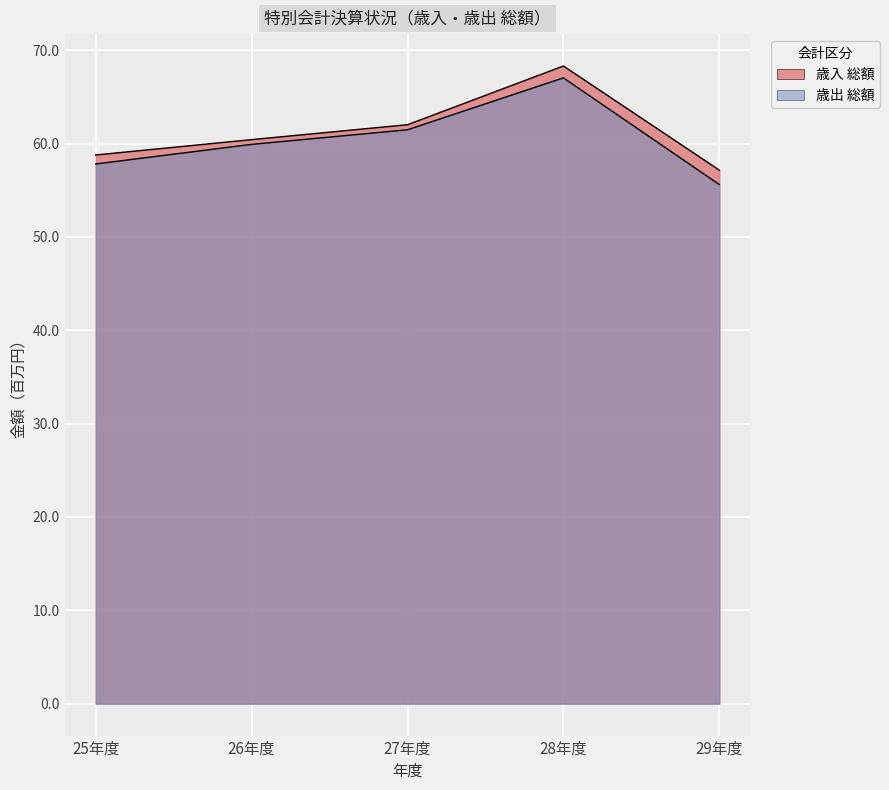

Where is 歳入 総額 nearest to the value 62730472?

27年度